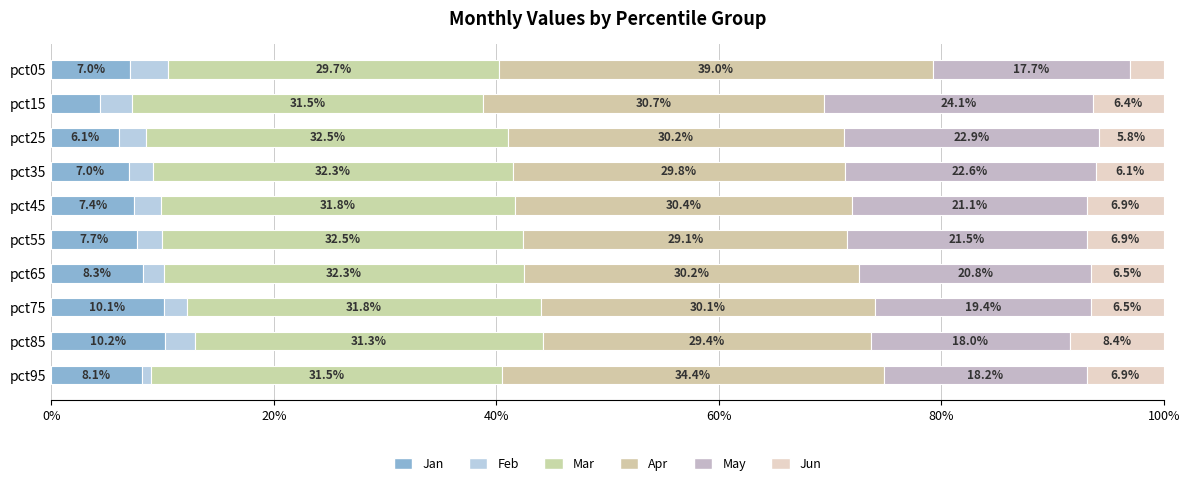

How many data points does each series have?

10